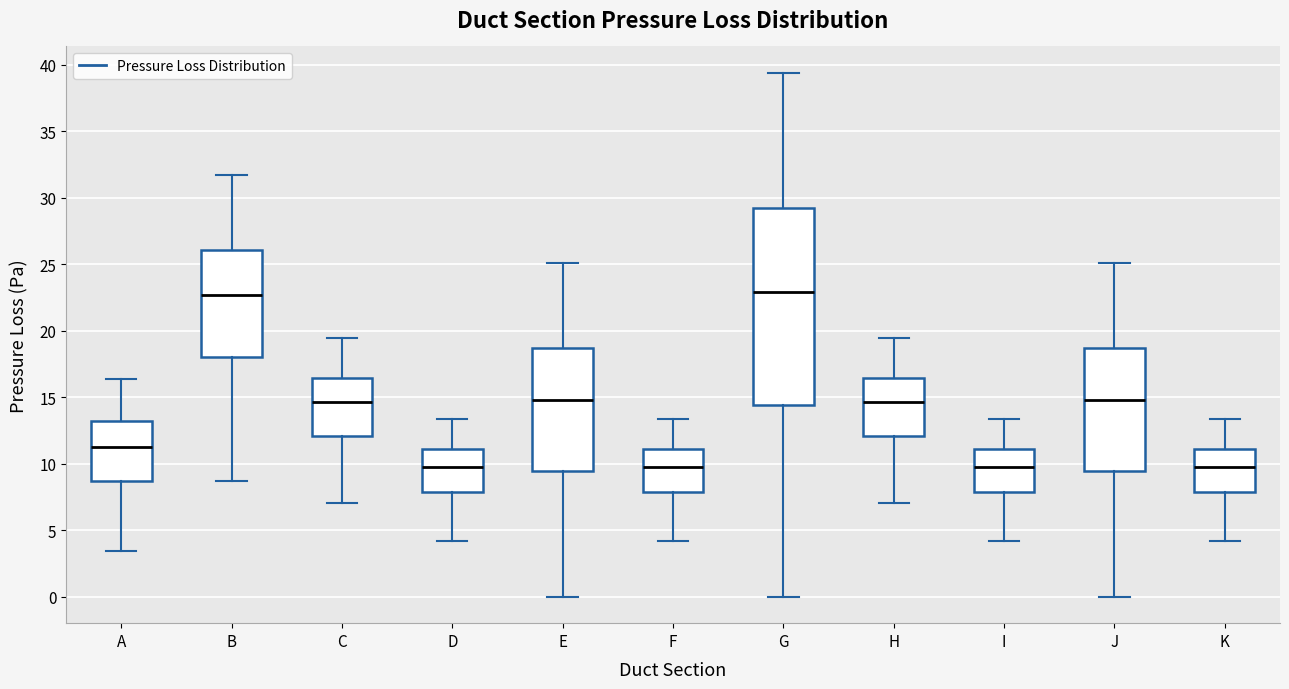

Which box is the tallest, from its lower edge to its upper edge?

G